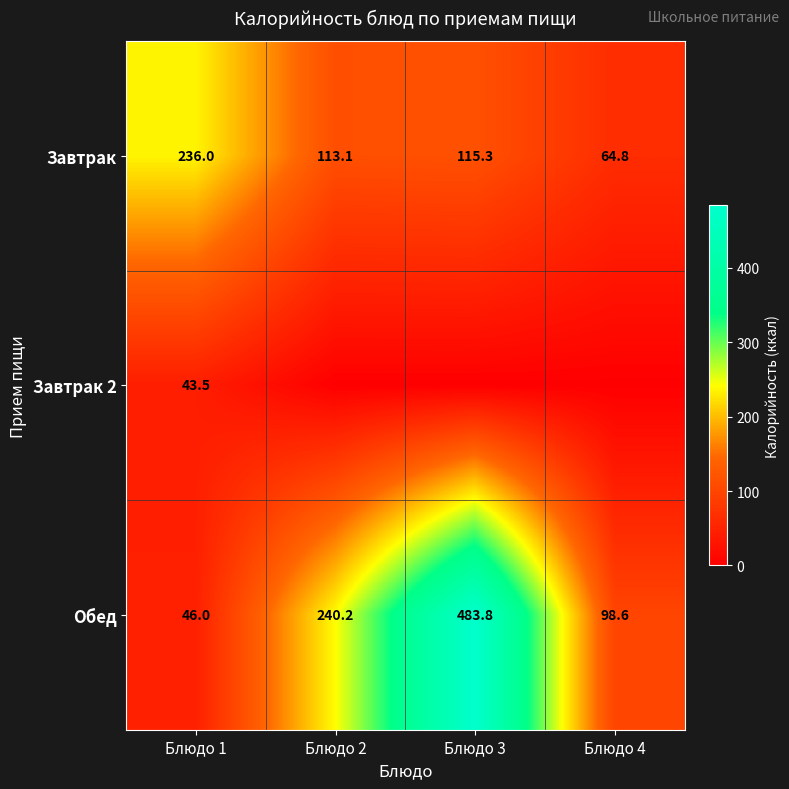

Is it true that Завтрак equals 236.0 at Блюдо 1?

True